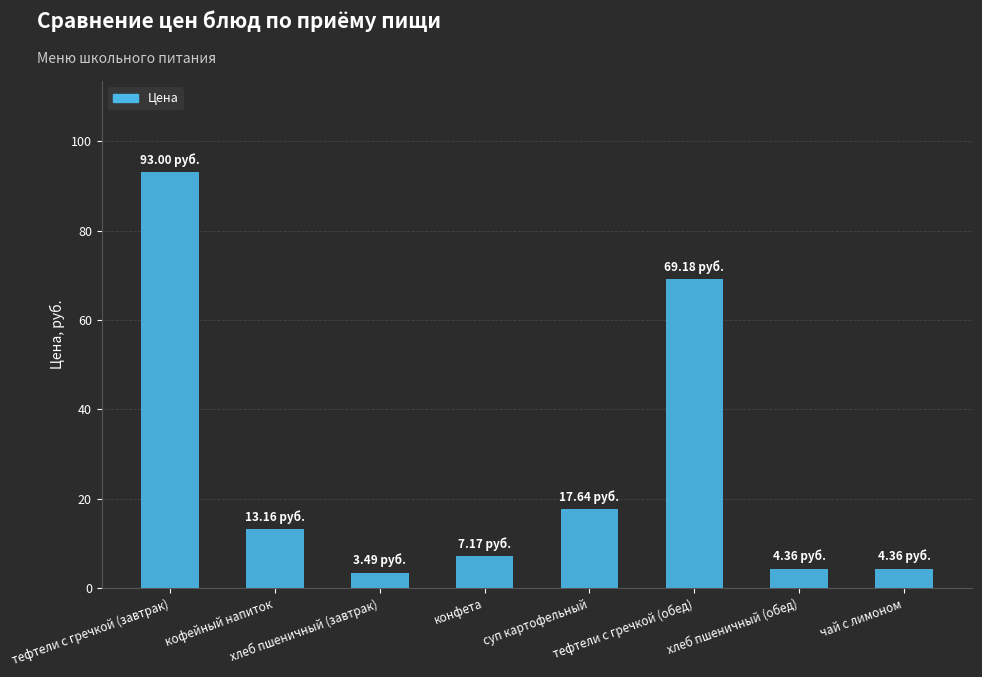

What is the sum of all values?

212.4